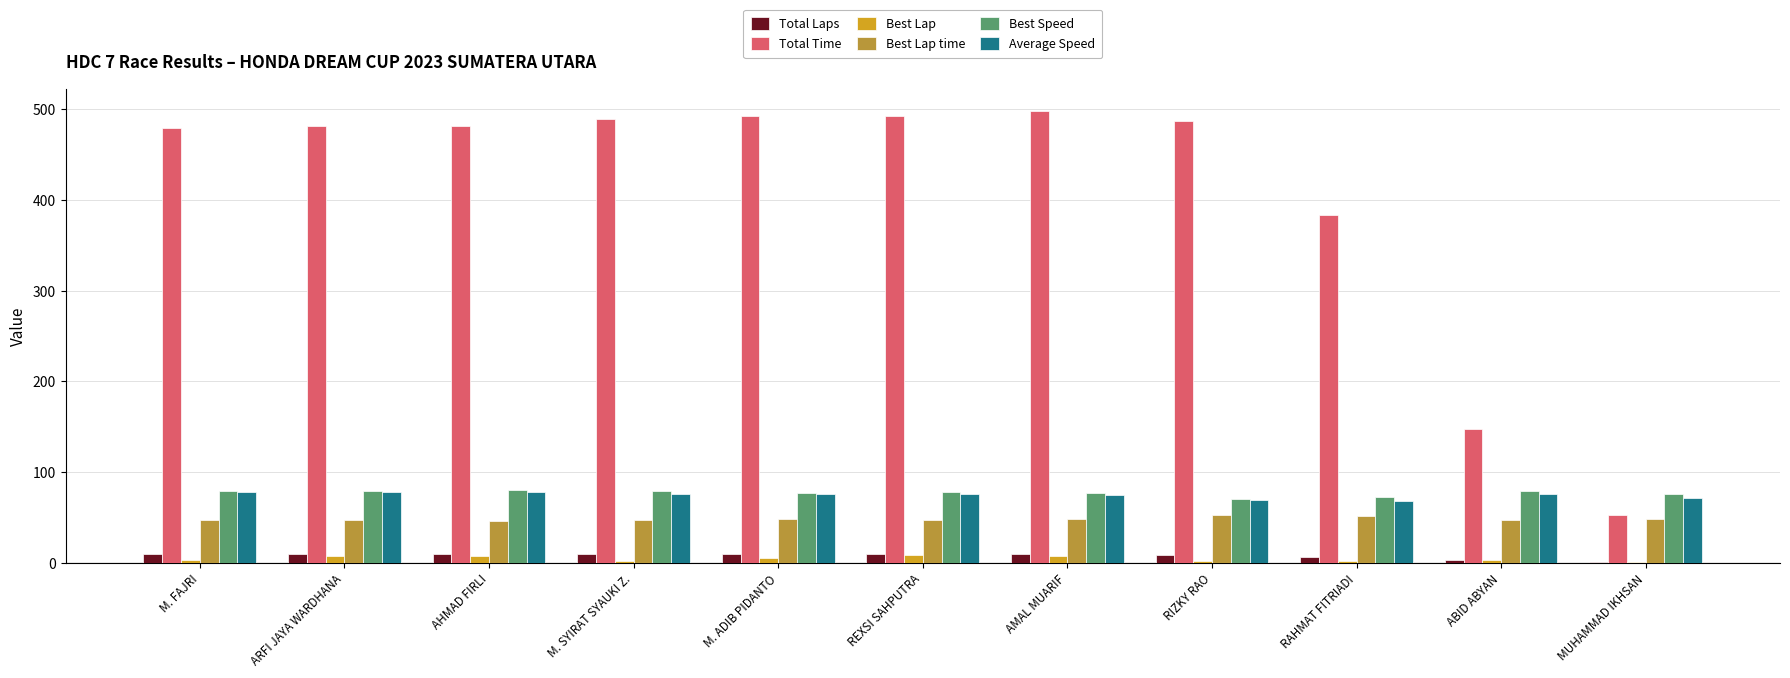

True or false: Total Time has a value of 91.2 at ABID ABYAN.

False